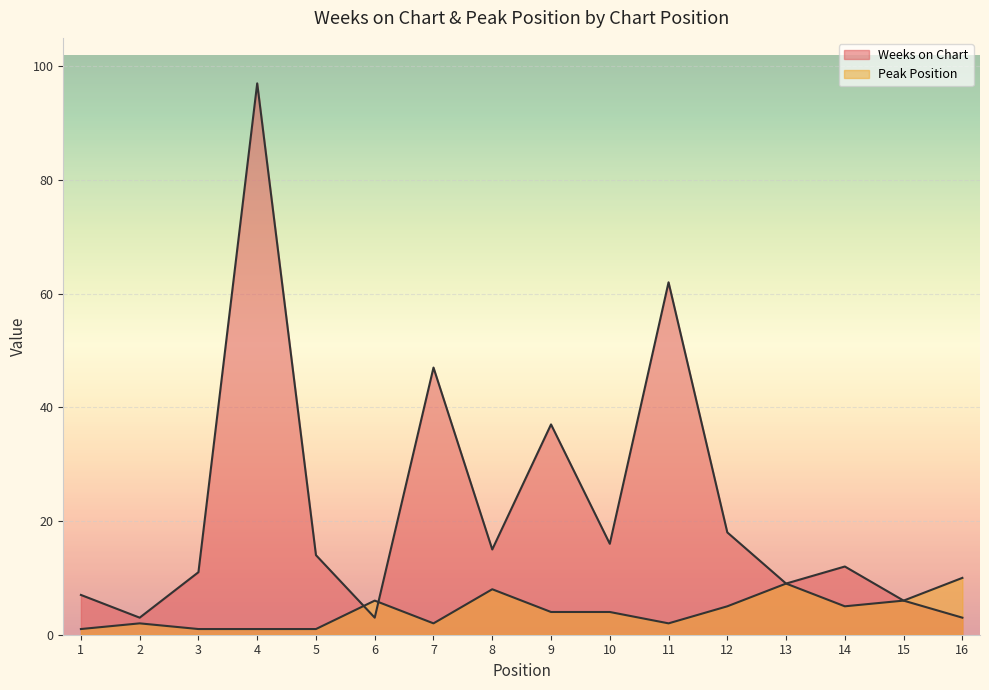

Which series has the largest total across all categories?

Weeks on Chart